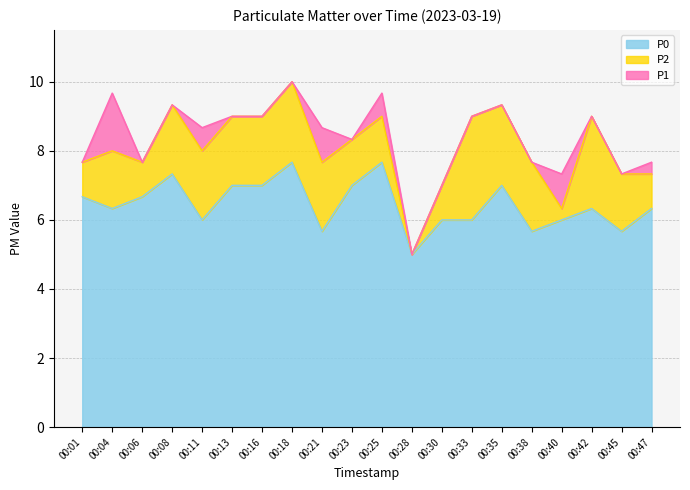

At which category does P1 reach its first local valley?

00:06